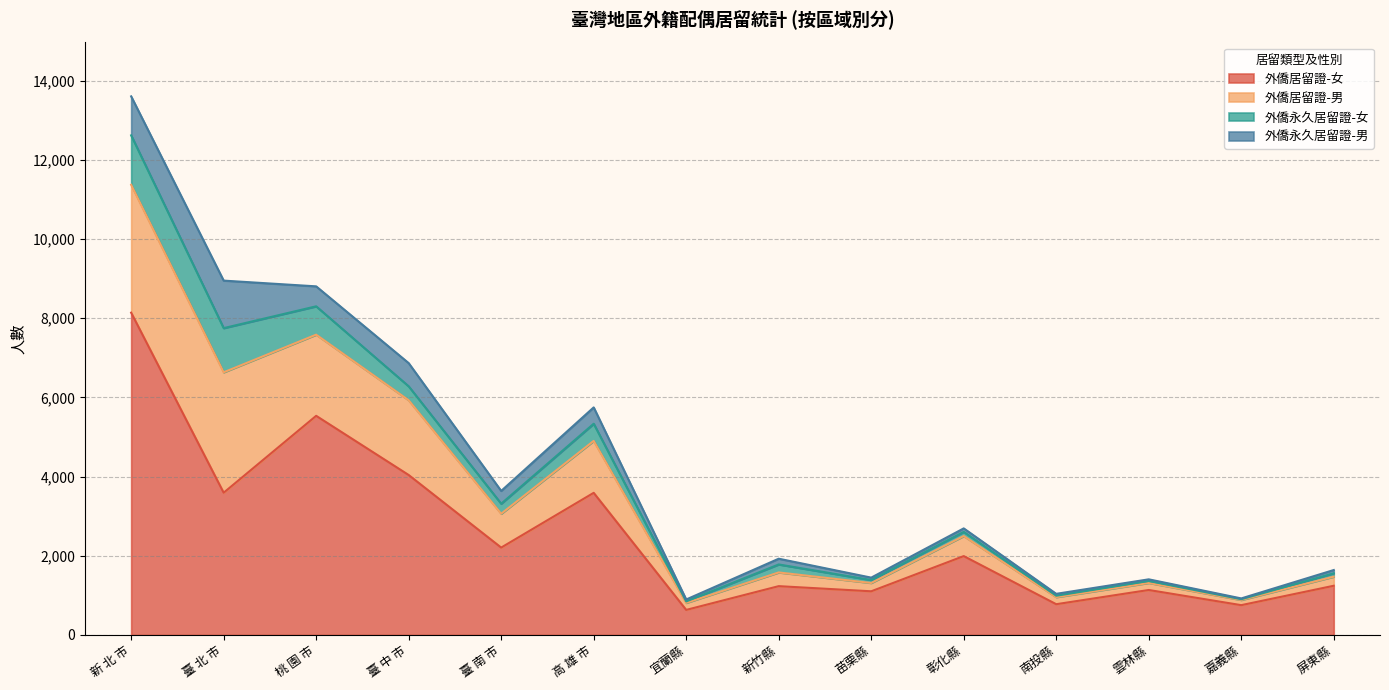

Reading left to right, list all the values displayed in this chart.

外僑居留證-女: 新 北 市=8141	臺 北 市=3593	桃 園 市=5535	臺 中 市=4040	臺 南 市=2207	高 雄 市=3590	宜蘭縣=633	新竹縣=1233	苗栗縣=1103	彰化縣=1992	南投縣=777	雲林縣=1136	嘉義縣=753	屏東縣=1243
外僑居留證-男: 新 北 市=3230	臺 北 市=3041	桃 園 市=2050	臺 中 市=1888	臺 南 市=855	高 雄 市=1312	宜蘭縣=177	新竹縣=346	苗栗縣=210	彰化縣=506	南投縣=178	雲林縣=178	嘉義縣=131	屏東縣=229
外僑永久居留證-女: 新 北 市=1248	臺 北 市=1116	桃 園 市=716	臺 中 市=352	臺 南 市=253	高 雄 市=433	宜蘭縣=38	新竹縣=202	苗栗縣=74	彰化縣=105	南投縣=36	雲林縣=49	嘉義縣=19	屏東縣=86
外僑永久居留證-男: 新 北 市=985	臺 北 市=1200	桃 園 市=504	臺 中 市=586	臺 南 市=323	高 雄 市=413	宜蘭縣=48	新竹縣=145	苗栗縣=61	彰化縣=89	南投縣=48	雲林縣=42	嘉義縣=20	屏東縣=82